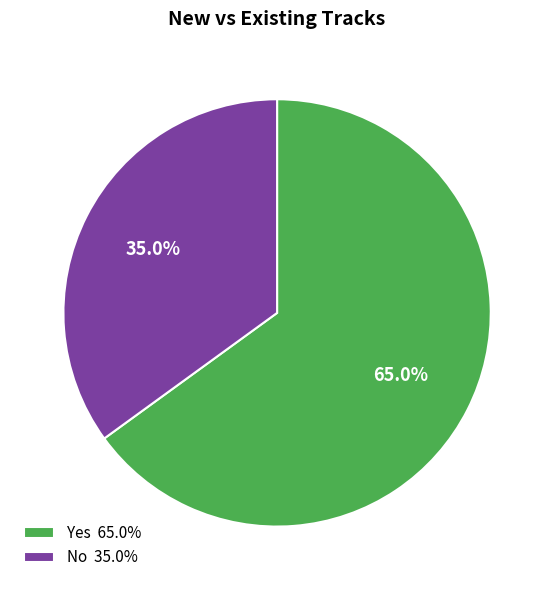

How many slices are in this pie chart?

2